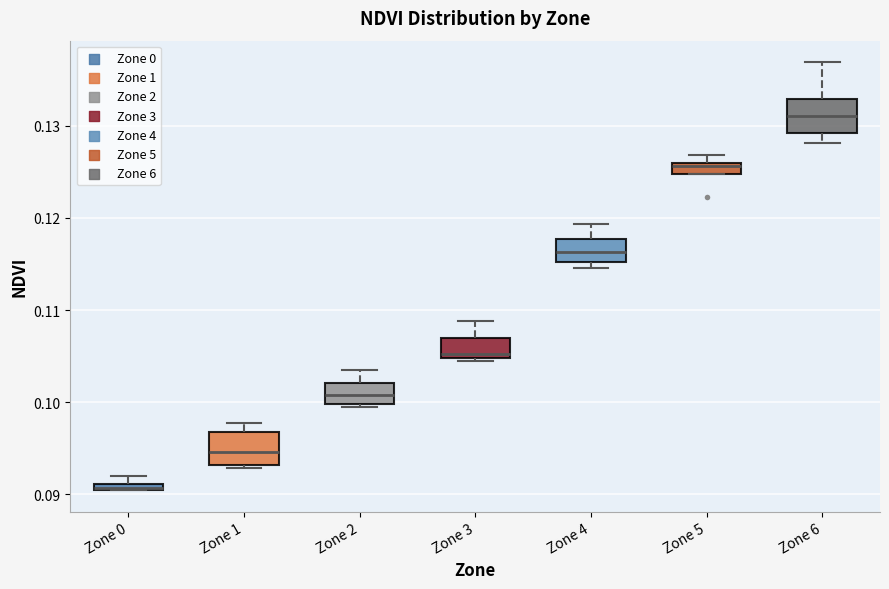

Where is the lower edge of the box for Zone 1 on the y-axis? The values are not printed on the chart, so give them approximately, as read against the axis.

0.093